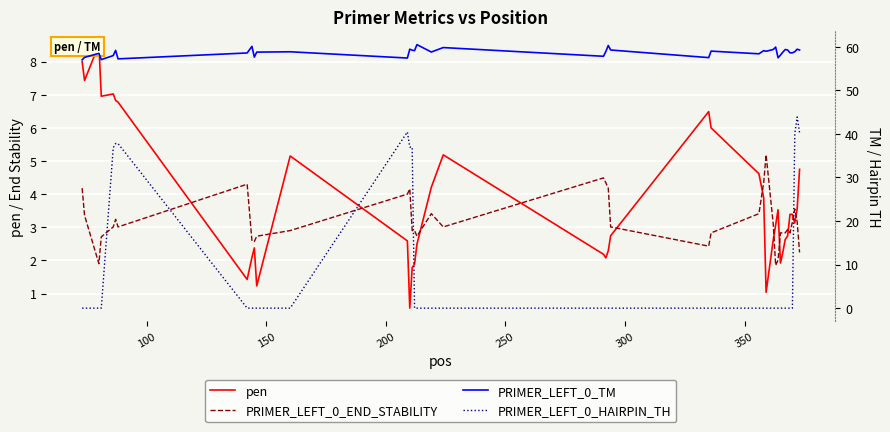

Which series ends up on top after the final intersection of PRIMER_LEFT_0_HAIRPIN_TH and PRIMER_LEFT_0_END_STABILITY?

PRIMER_LEFT_0_HAIRPIN_TH